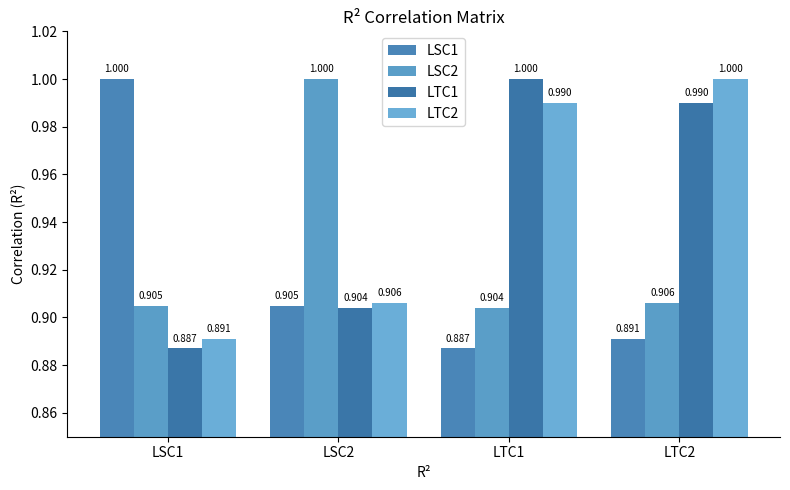

What is the spread (max minus min) of values at LTC1?

0.1